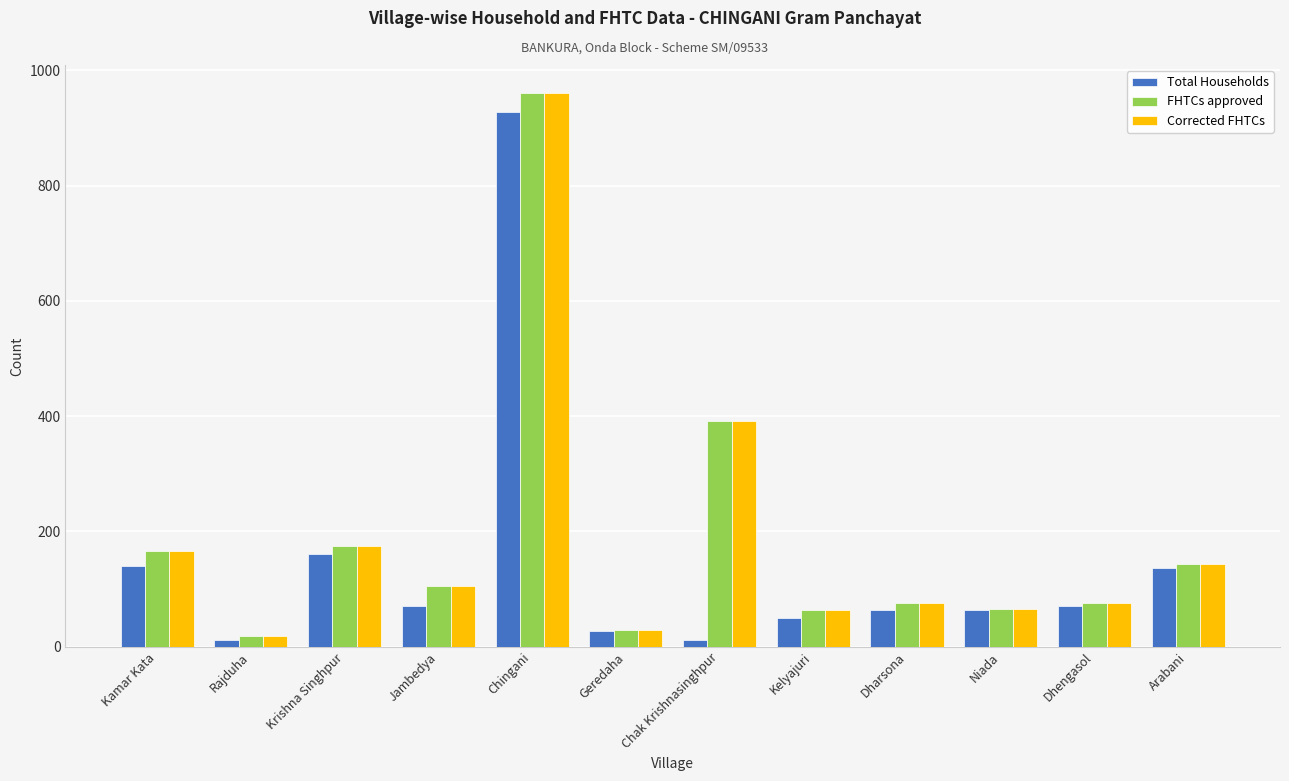

The value of FHTCs approved at Kelyajuri is 63. True or false?

True